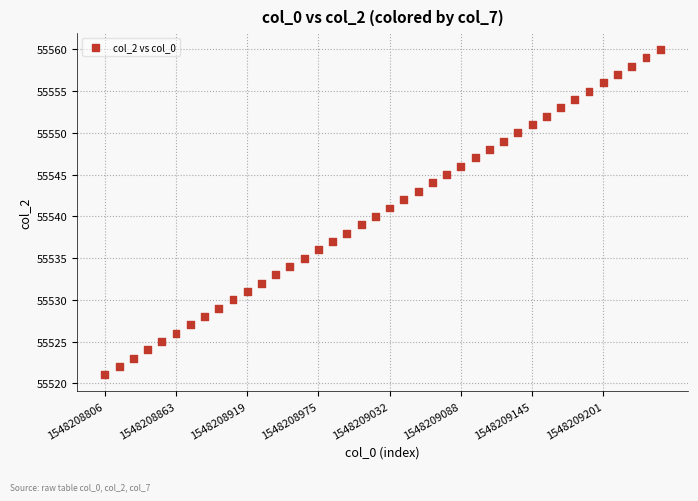

What is the range of Y values (max minus min)?

39